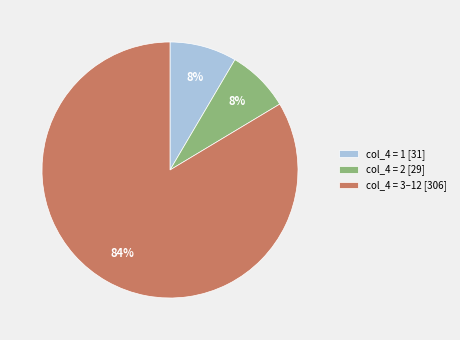

How many slices are in this pie chart?

3